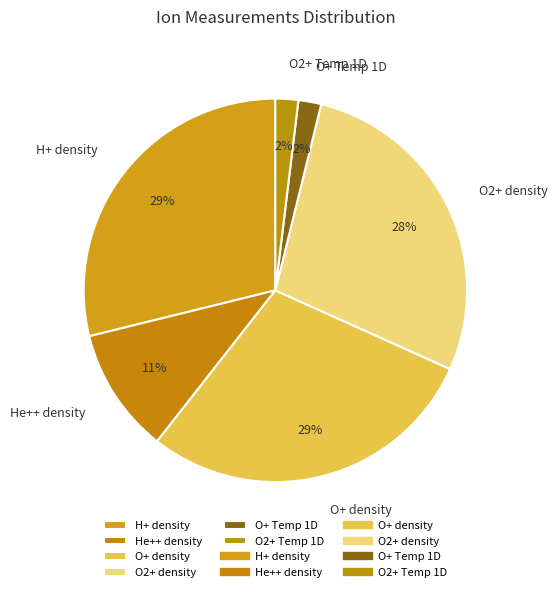

Which has a higher value, O+ density or O2+ density?

O+ density